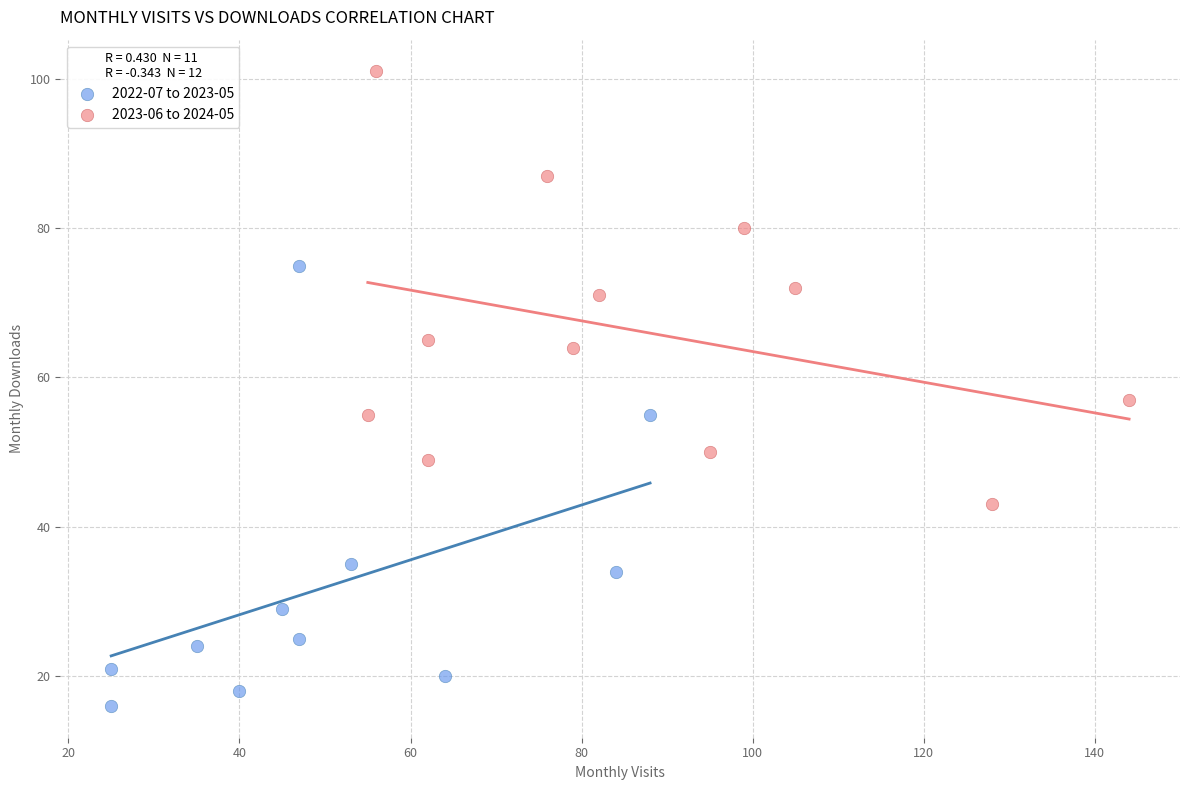

Which series reaches the minimum Y coordinate?

2022-07 to 2023-05